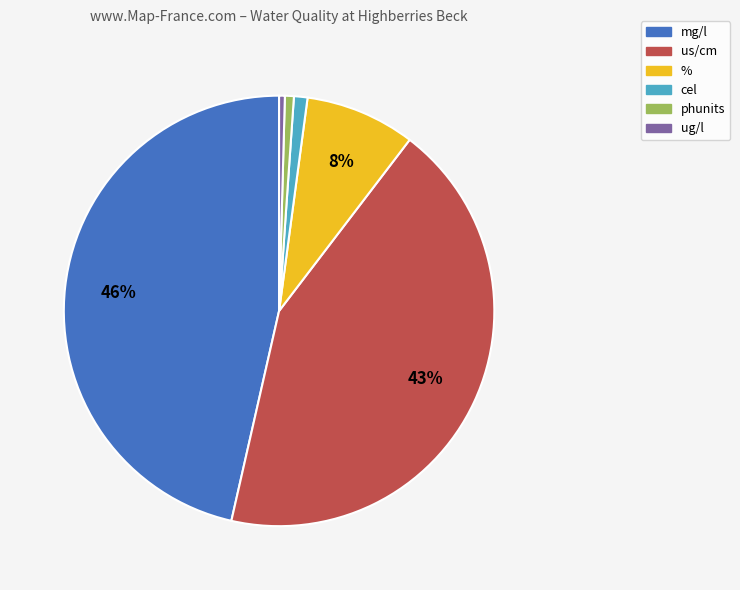

Does any single category account for the majority?

No